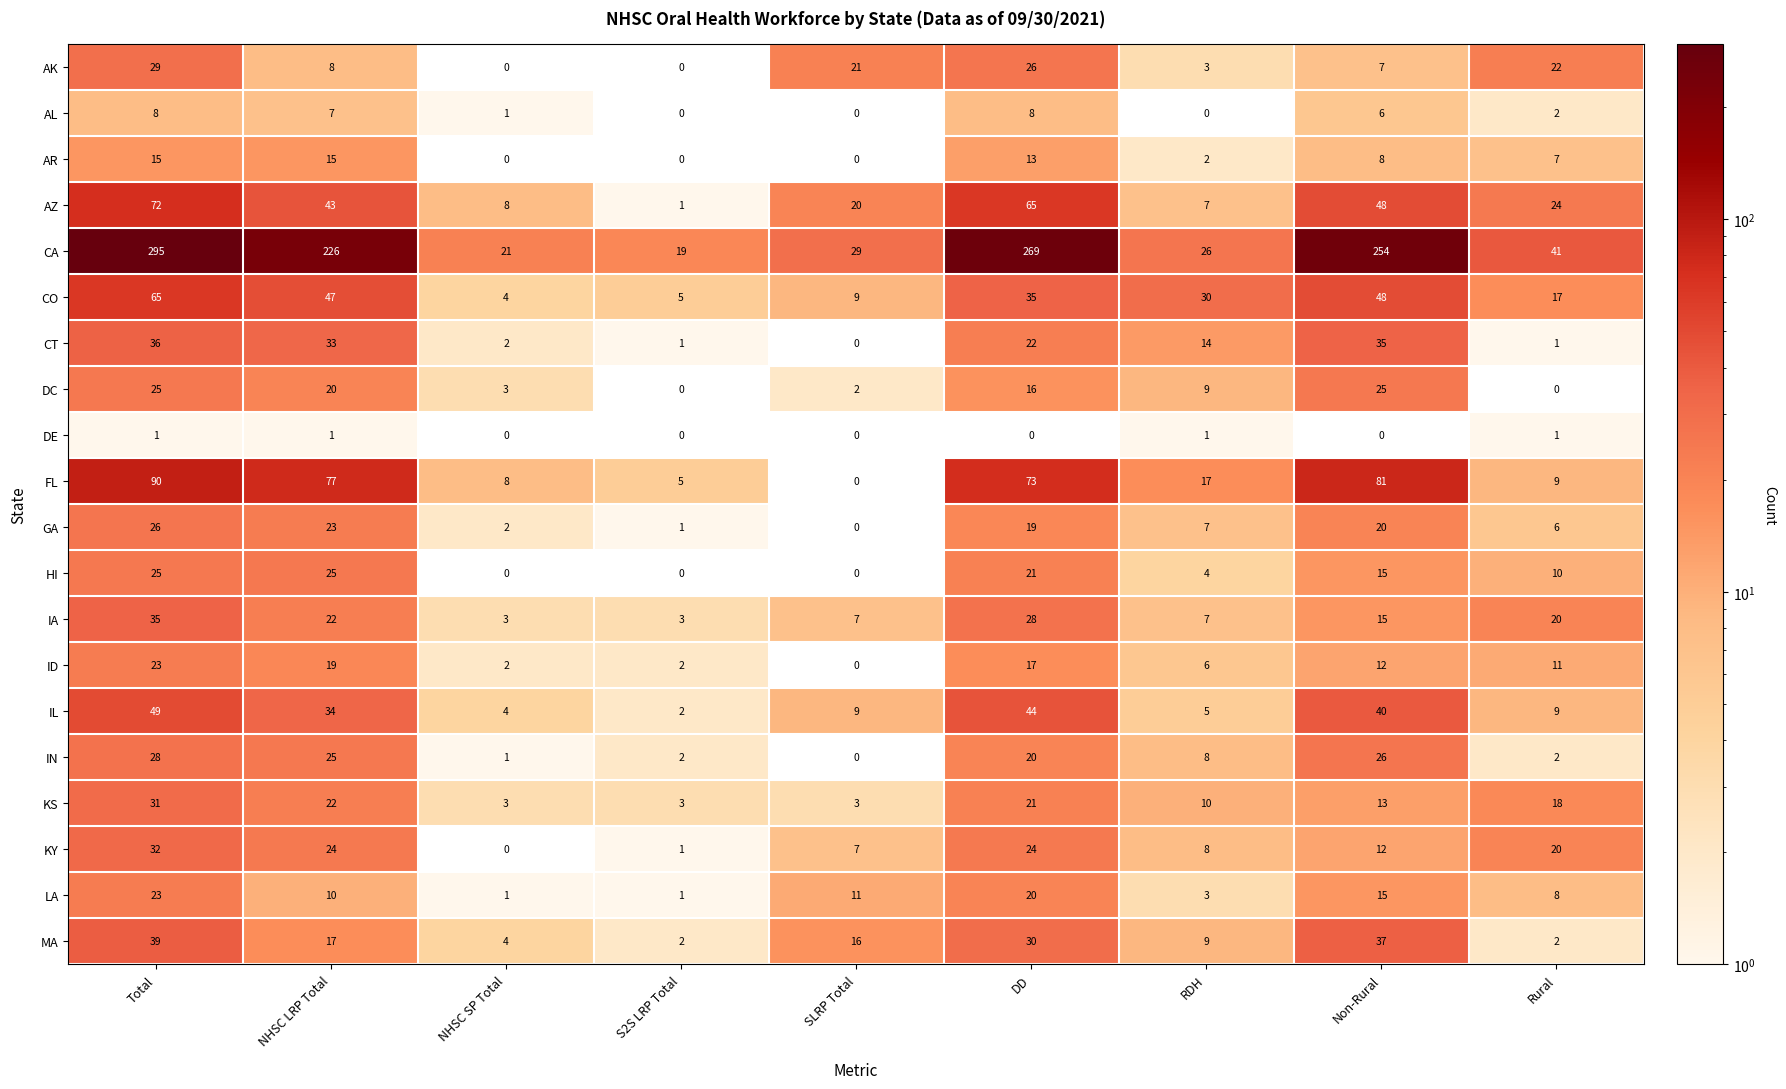

How many data points in CA are less than 41?

4